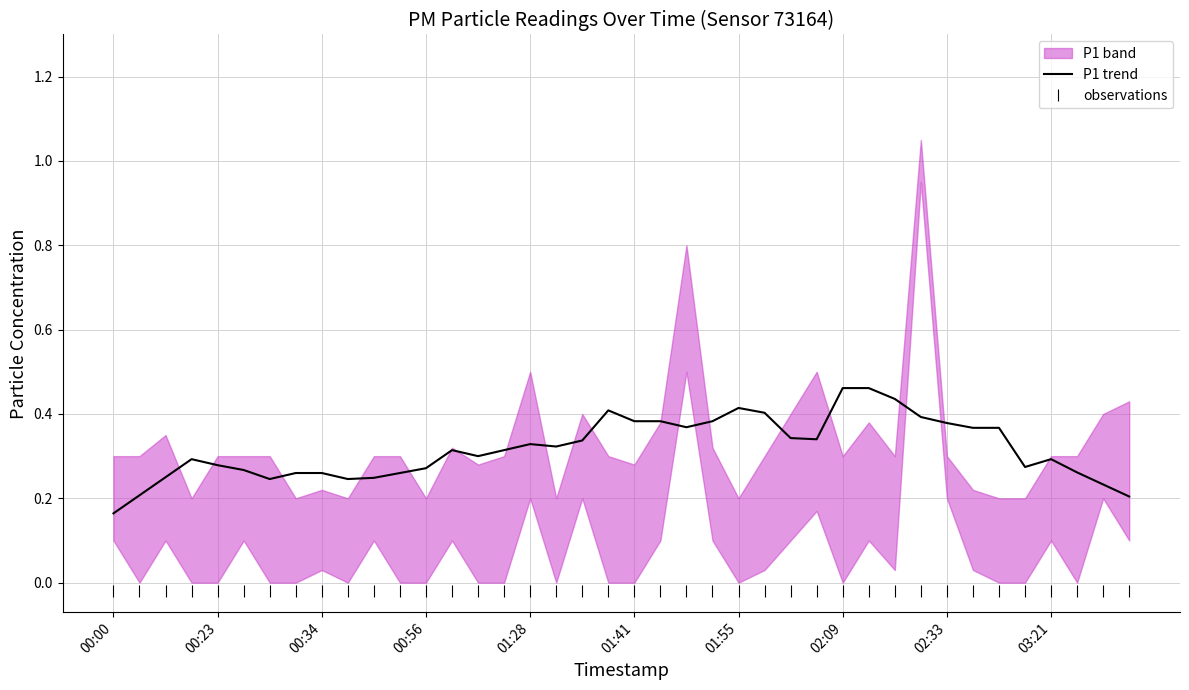

Is it true that P1 trend equals 0.4 at 34?

True